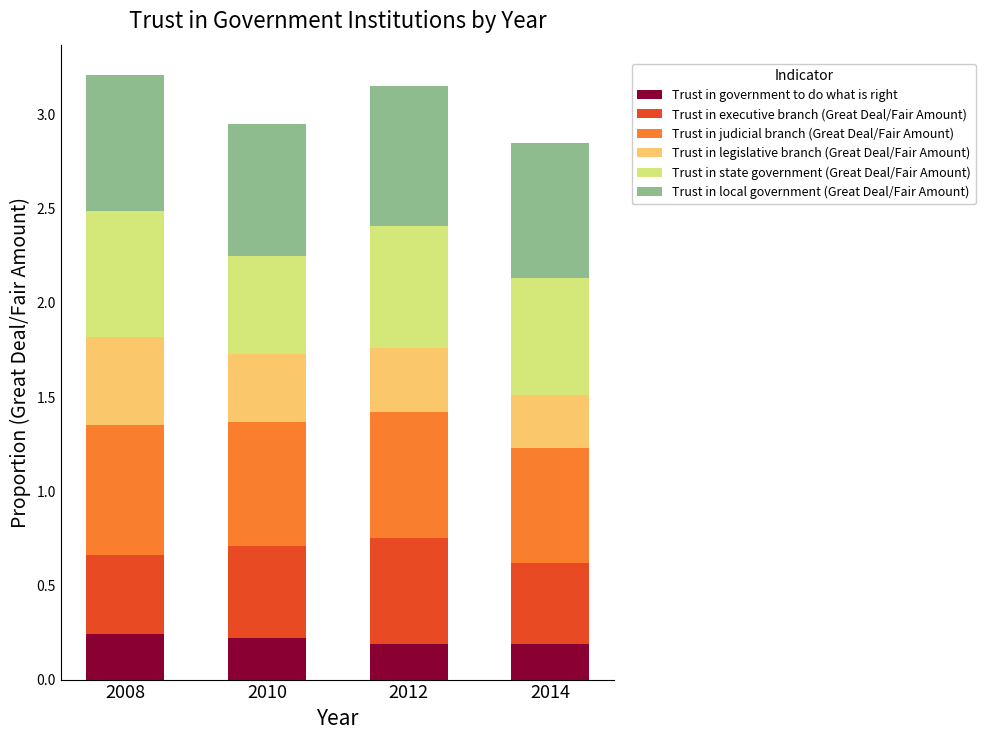

Count the Trust in government to do what is right values in the range 0 to 1.

4